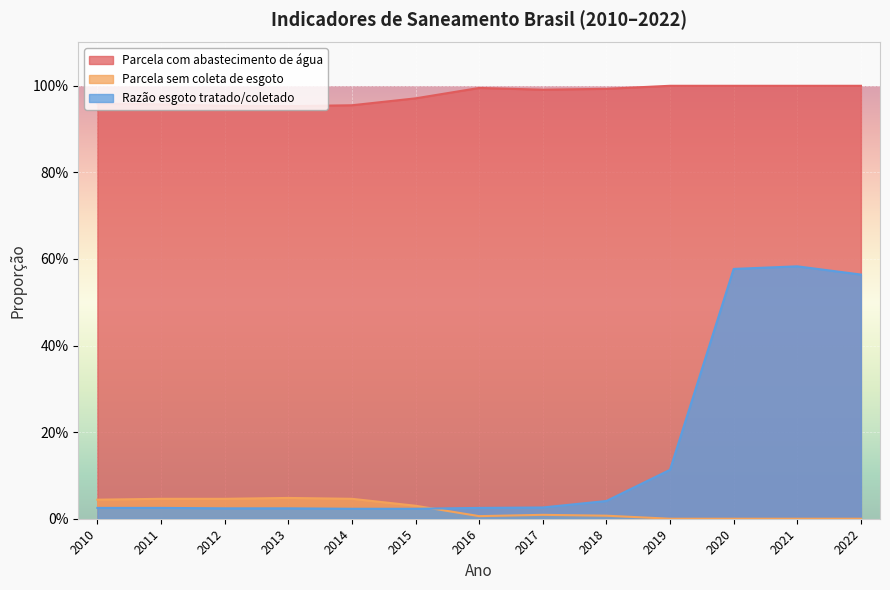

True or false: Parcela sem coleta de esgoto and Parcela com abastecimento de água cross at least once.

False